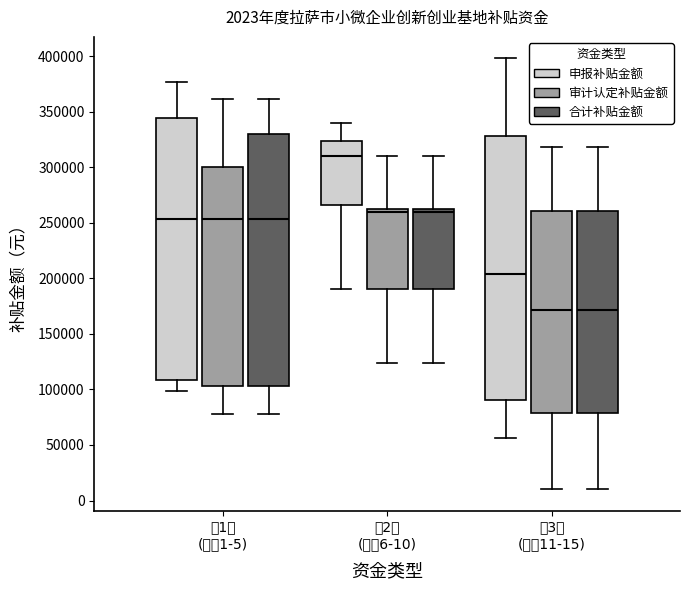

Which box has the highest median line?

第2组 (序号6-10) (申报补贴金额)